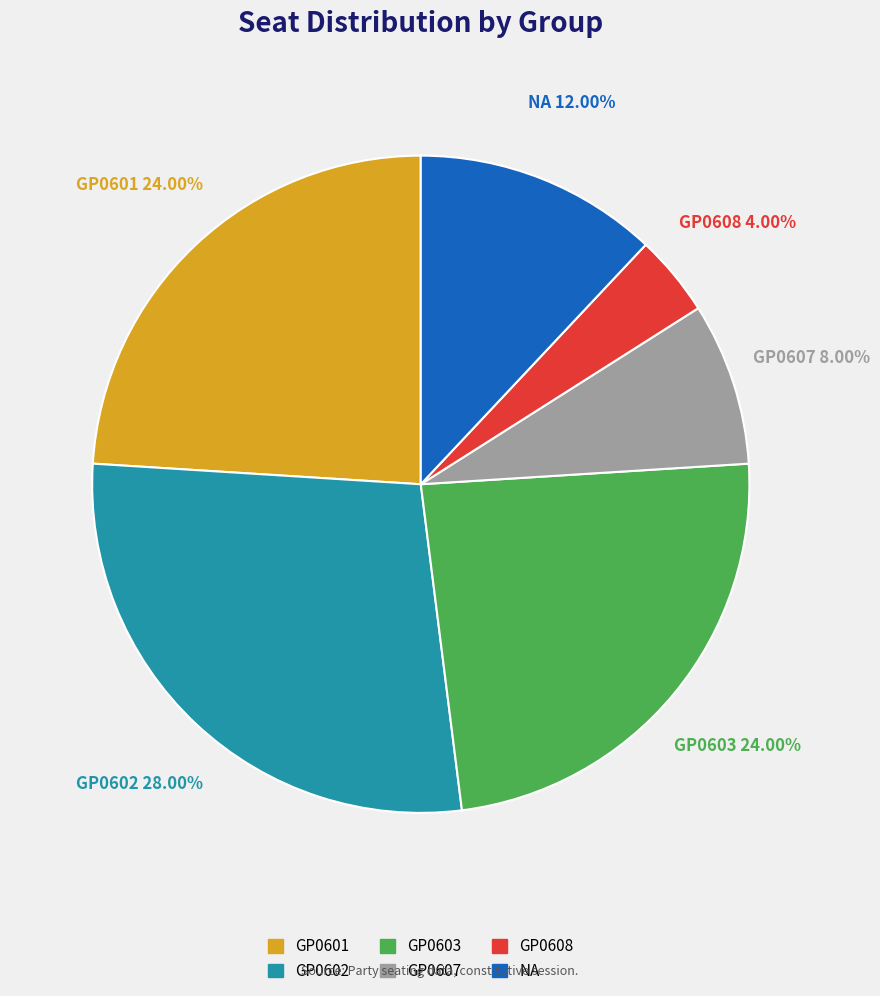

How much of the chart is everything except NA?

88.0%